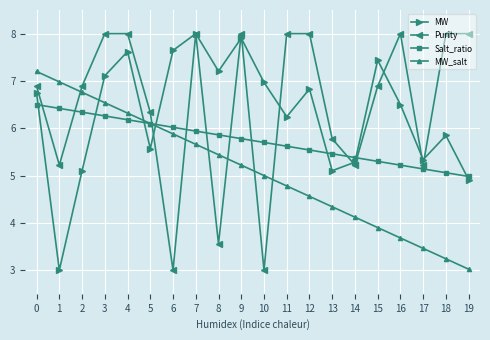

Reading left to right, list all the values displayed in this chart.

MW: 6.7	3.0	5.1	7.1	7.6	5.6	7.6	8.0	7.2	7.9	7.0	6.2	6.8	5.1	5.3	7.4	6.5	5.3	5.8	4.9
Purity: 6.9	5.2	6.9	8.0	8.0	6.3	3.0	8.0	3.6	8.0	3.0	8.0	8.0	5.8	5.2	6.9	8.0	5.2	8.0	8.0
Salt_ratio: 6.5	6.4	6.3	6.3	6.2	6.1	6.0	5.9	5.9	5.8	5.7	5.6	5.5	5.5	5.4	5.3	5.2	5.1	5.1	5.0
MW_salt: 7.2	7.0	6.8	6.5	6.3	6.1	5.9	5.7	5.4	5.2	5.0	4.8	4.6	4.3	4.1	3.9	3.7	3.5	3.2	3.0